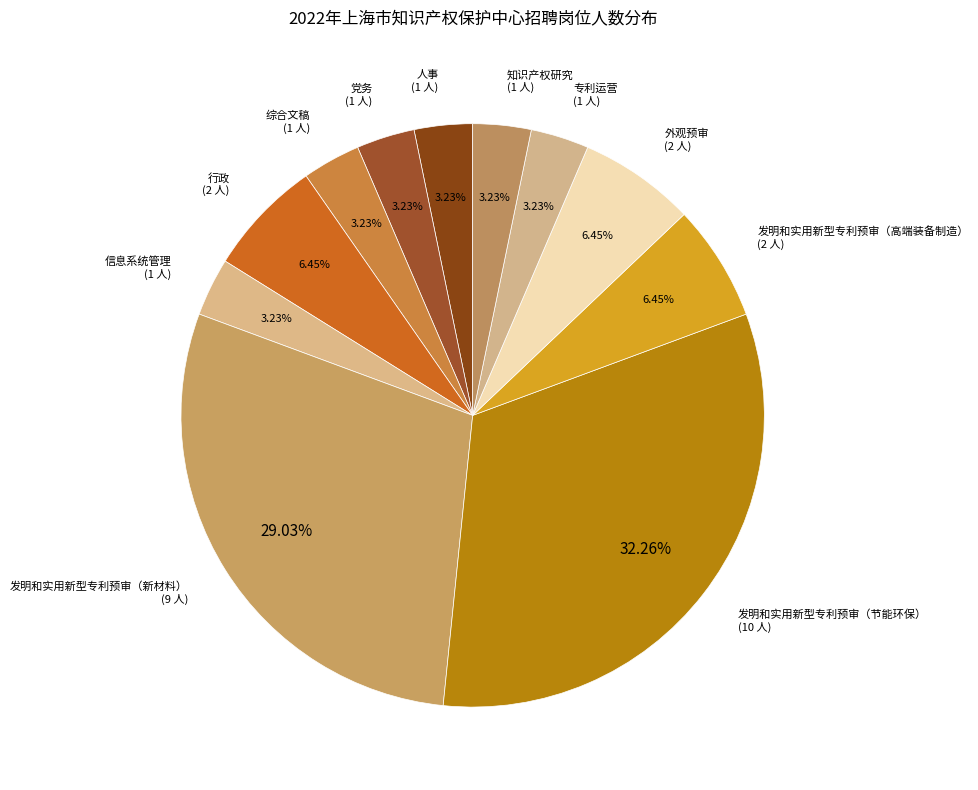

Is it true that 人事 is 3% of the pie?

True